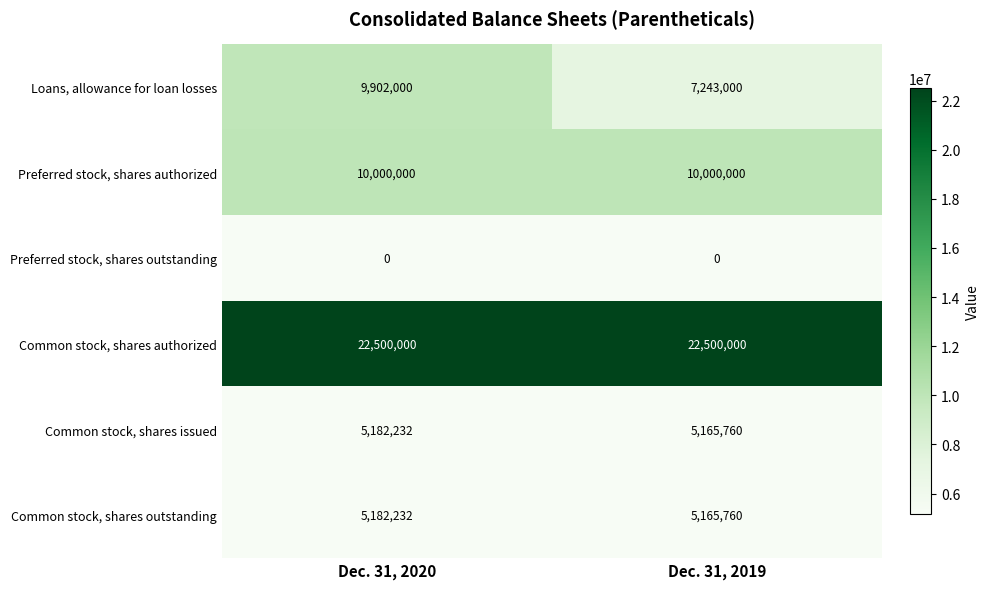

At which category is the sum across all series the highest?

Dec. 31, 2020